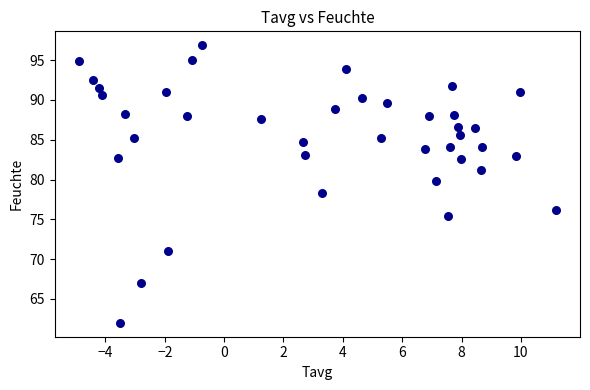

What is the range of Y values (max minus min)?

34.9